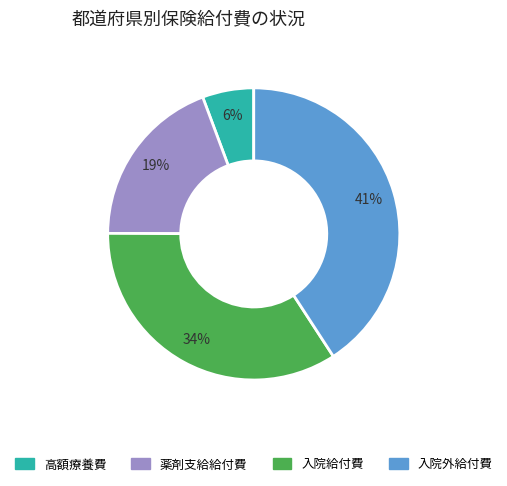

To the nearest percent, what is the difference between the largest and smallest slice percentages?

35%